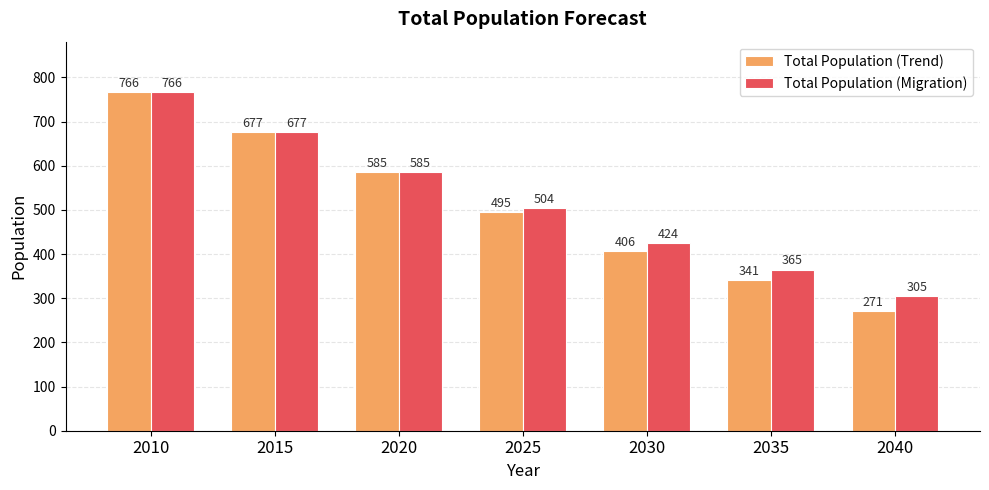

Which category has the highest value in the Total Population (Trend) series?

2010